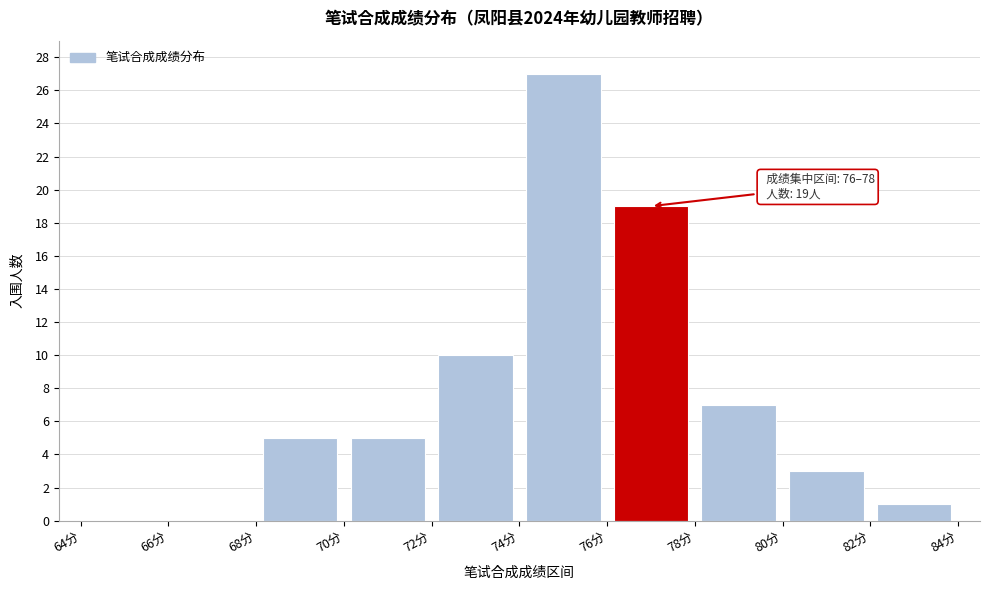

Over which range of the x-axis is the bar tallest?

74 to 76